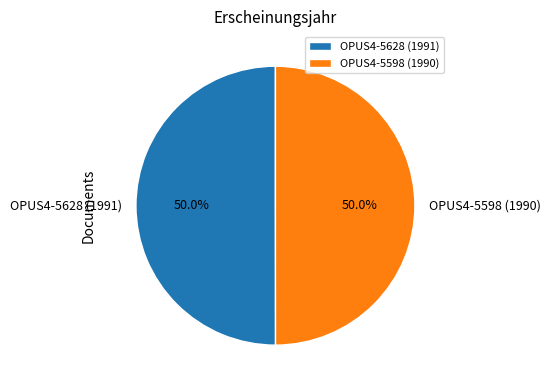

To the nearest percent, what percentage of the pie is OPUS4-5628 (1991)?

50%